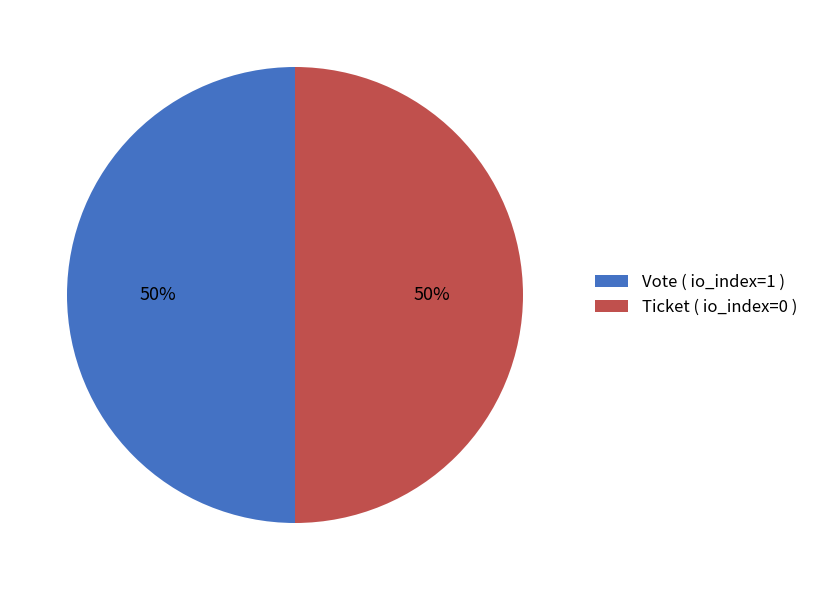

To the nearest percent, what is the combined percentage of Vote ( io_index=1 ) and Ticket ( io_index=0 )?

100%